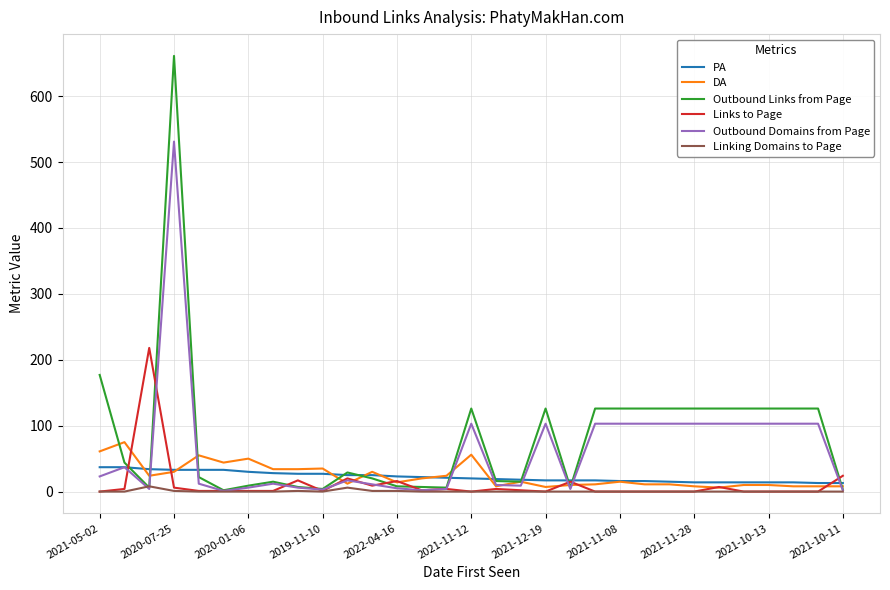

Count the number of data series in this chart.

6